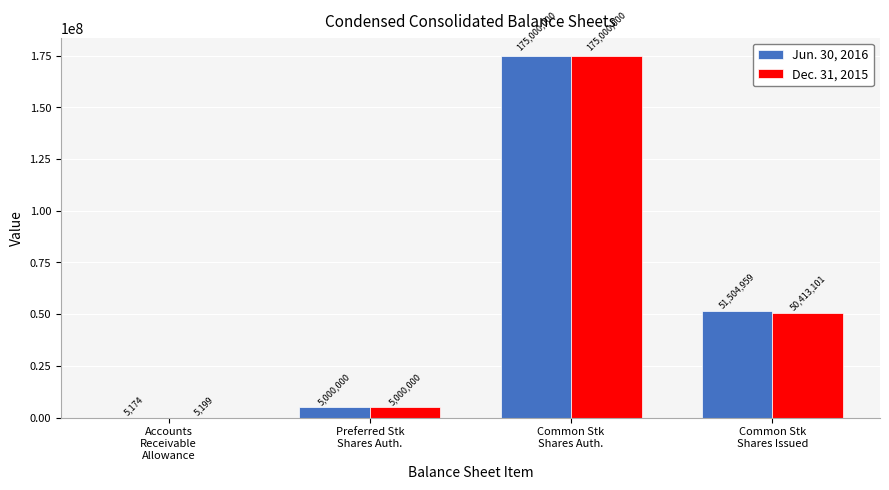

Reading right to left, transcribe all the data shown in this chart.

Jun. 30, 2016: 51504959	175000000	5000000	5174
Dec. 31, 2015: 50413101	175000000	5000000	5199